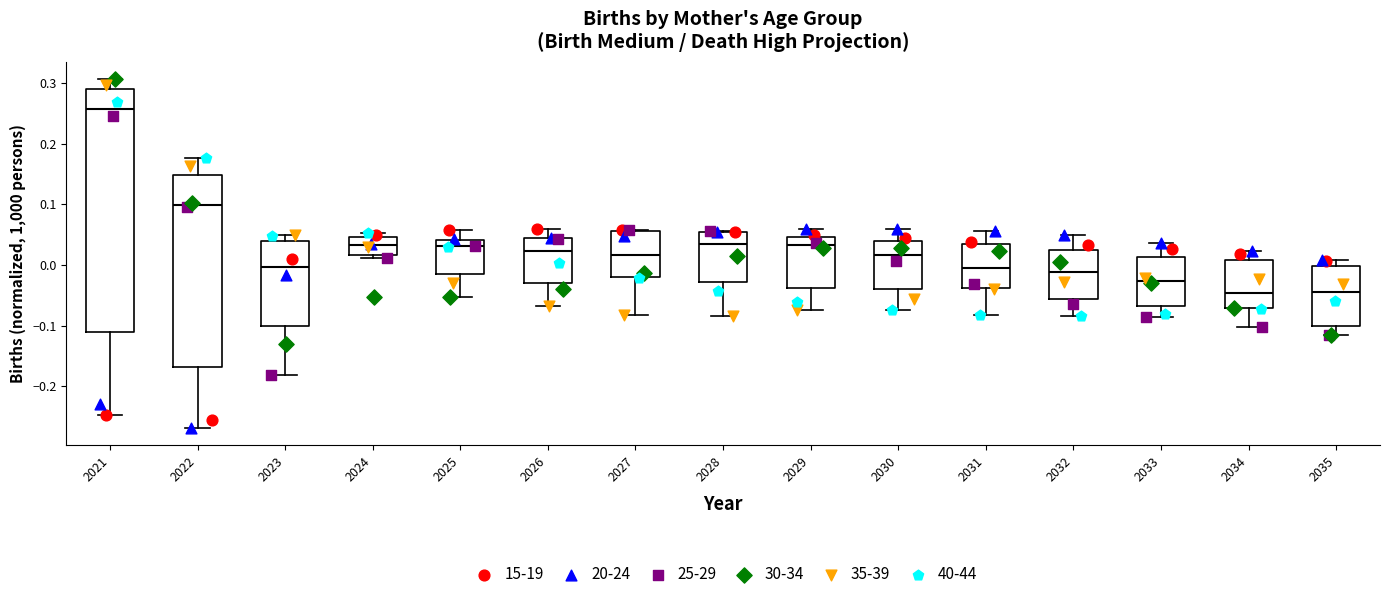

Comparing the boxes themselves (not the whiskers), which one is the tallest?

2021